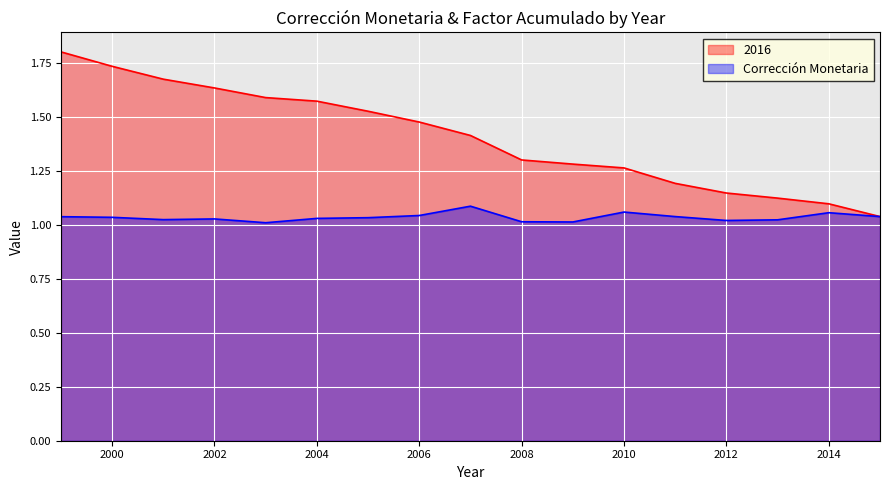

The value of Corrección Monetaria at 2012 is 1.0. True or false?

True